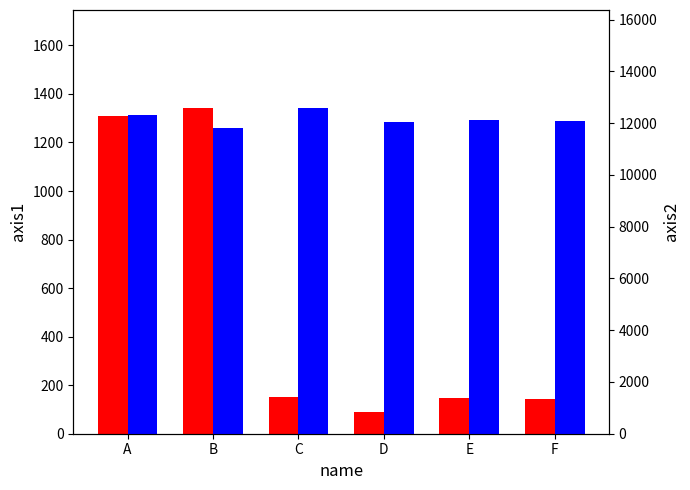

What is the difference between the highest and lowest values at A?

11013